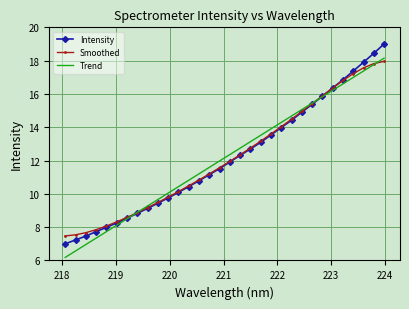

What is the maximum value for Trend?

18.1